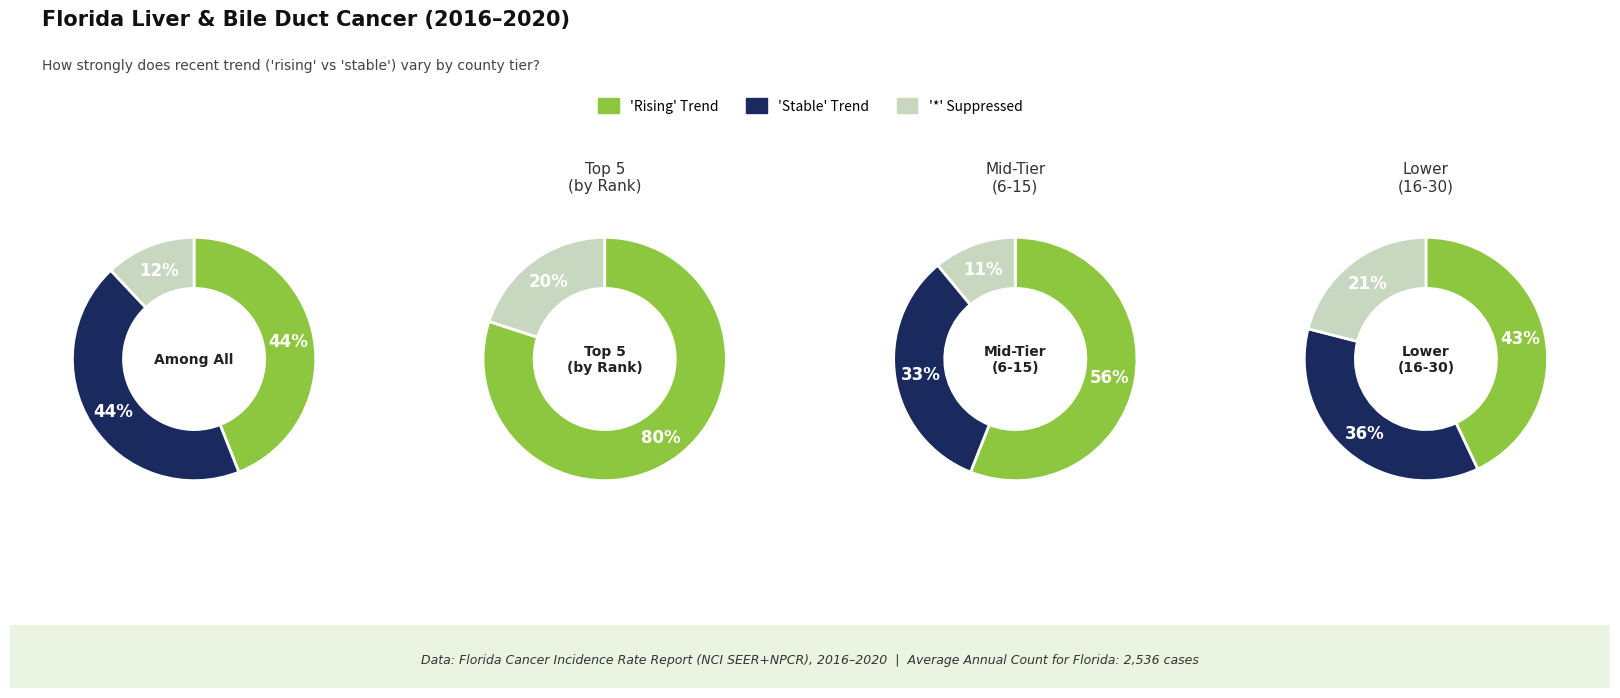

What is the change in value from stable to other?

-59